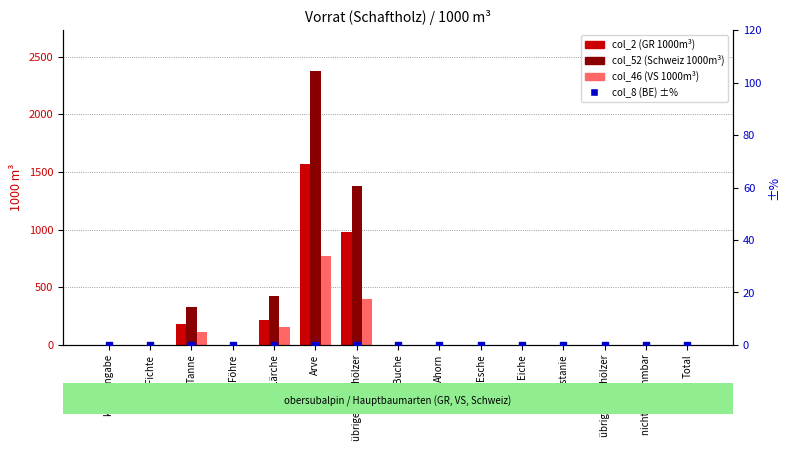

At which category is the sum across all series the highest?

Arve